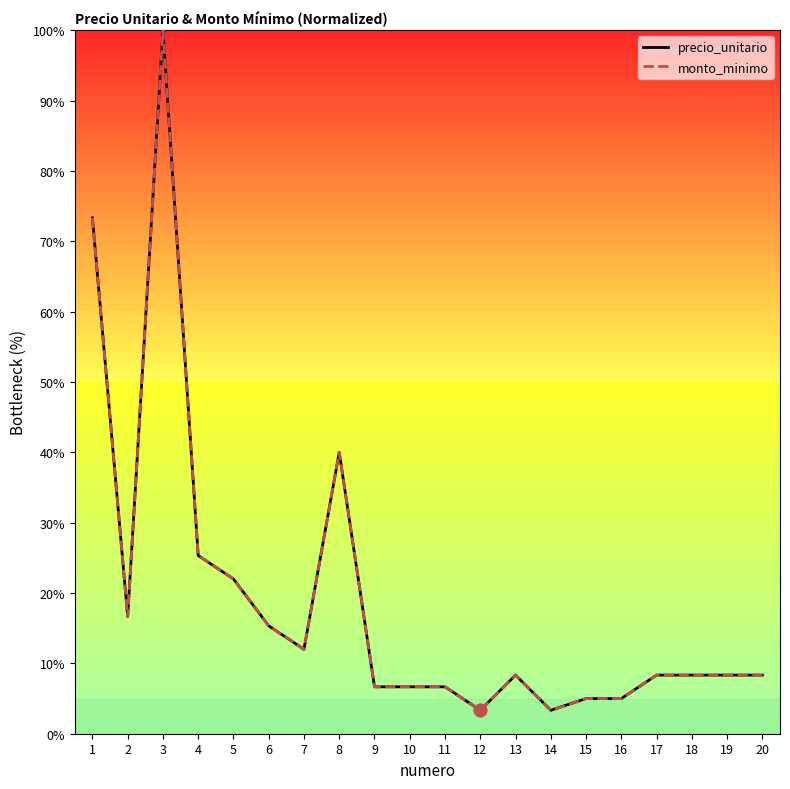

Which series contains the highest Y value?

precio_unitario